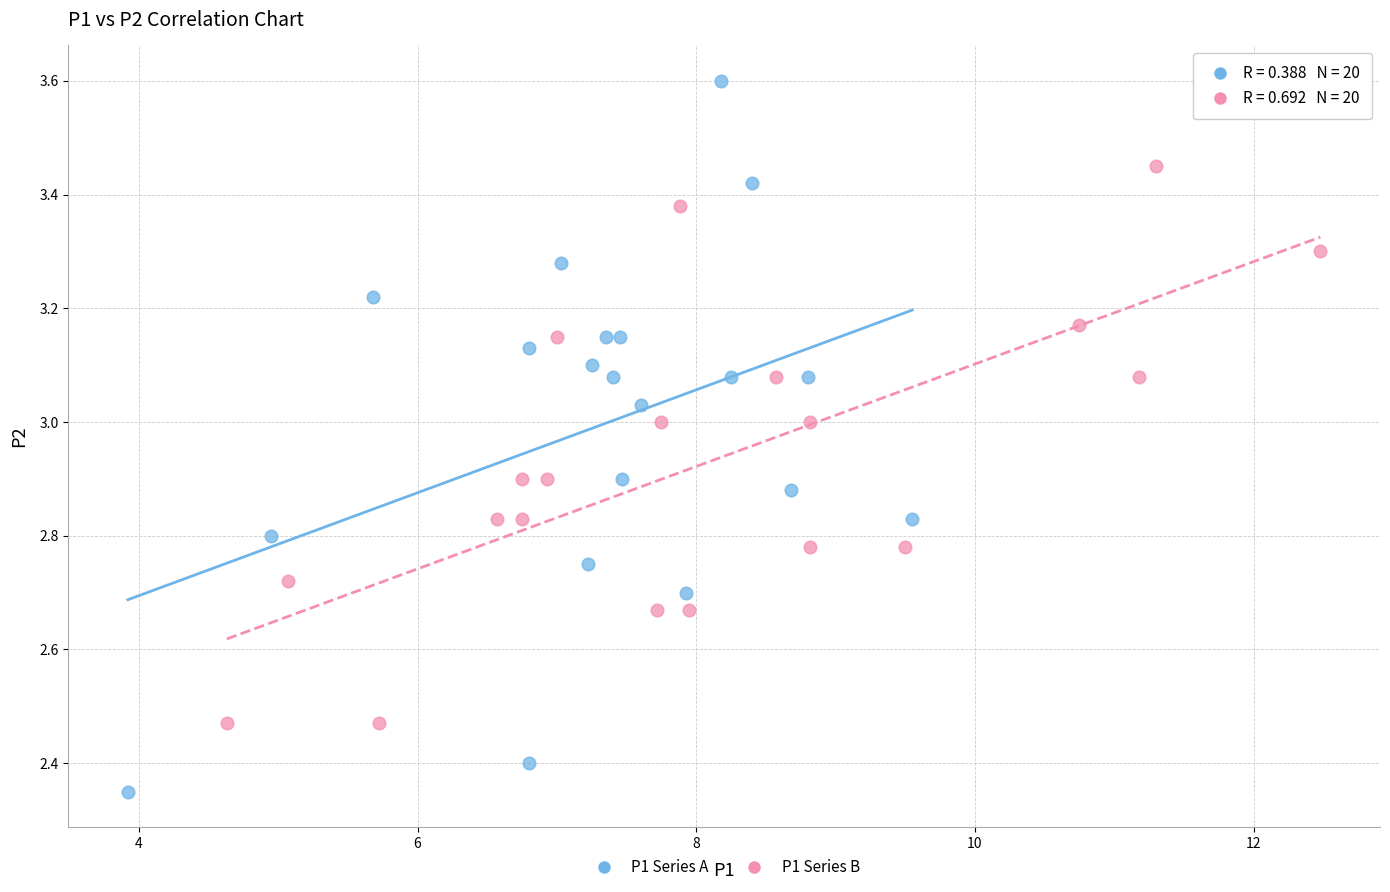

Which series reaches the minimum Y coordinate?

P1 Series A